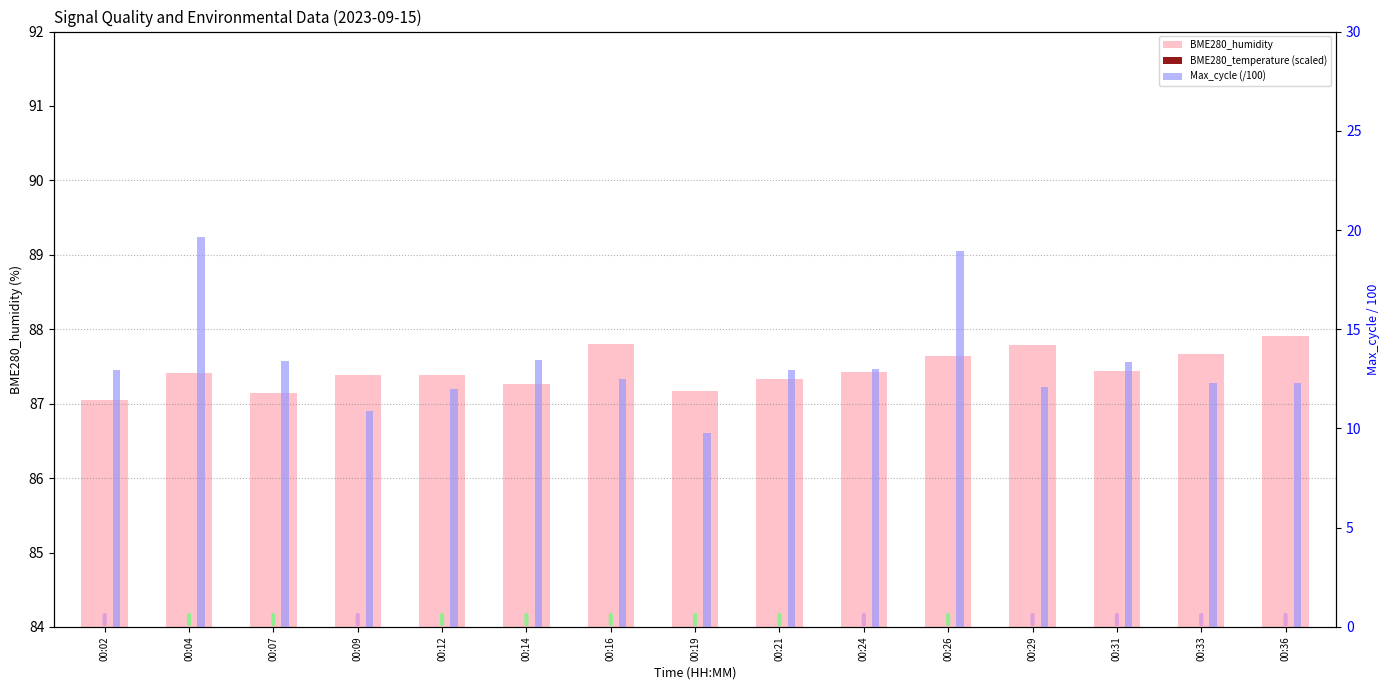

At how many categories does at least one series exceed 17?

15